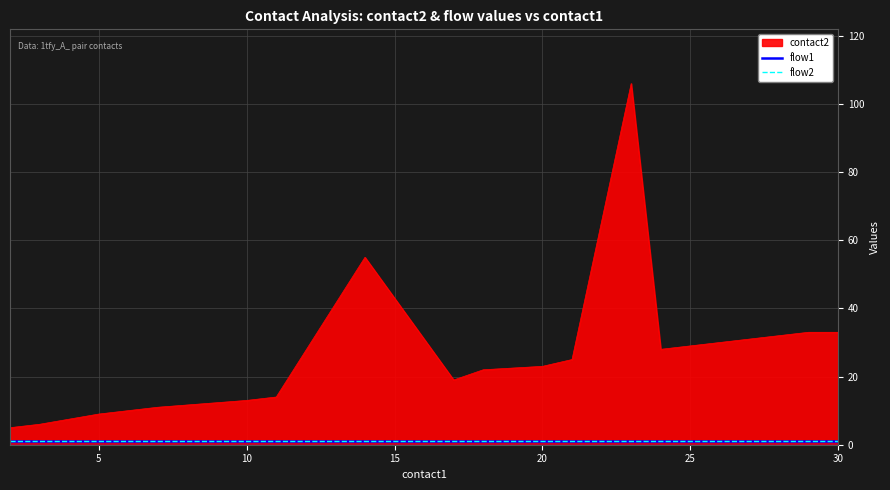

At which category is the sum across all series the highest?

23